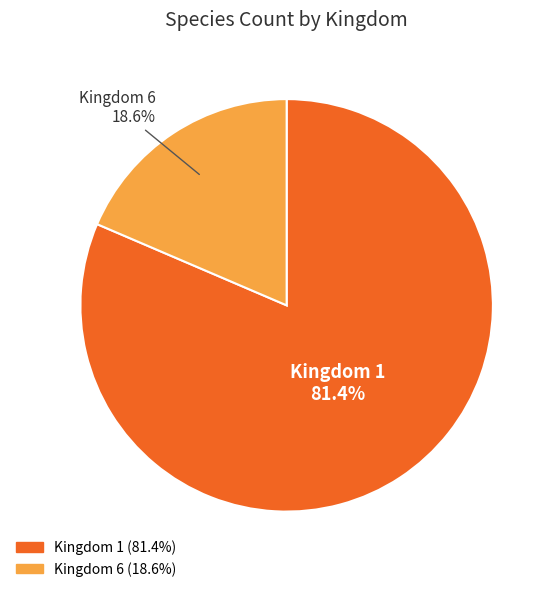

What portion of the pie excludes Kingdom 1?

18.6%